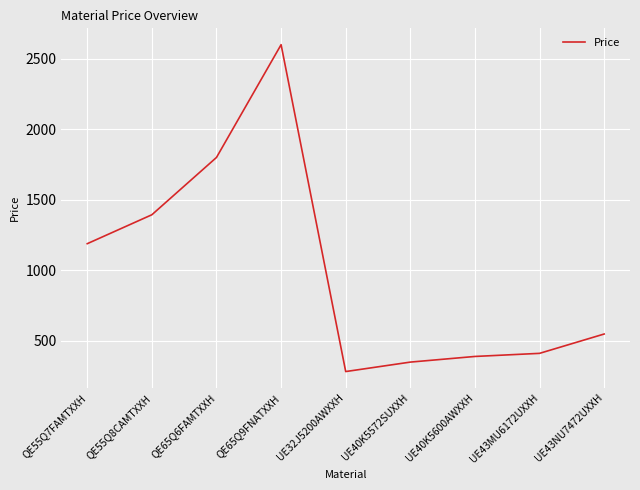

List the labels in order of value, smallest first.

UE32J5200AWXXH, UE40K5572SUXXH, UE40K5600AWXXH, UE43MU6172UXXH, UE43NU7472UXXH, QE55Q7FAMTXXH, QE55Q8CAMTXXH, QE65Q6FAMTXXH, QE65Q9FNATXXH